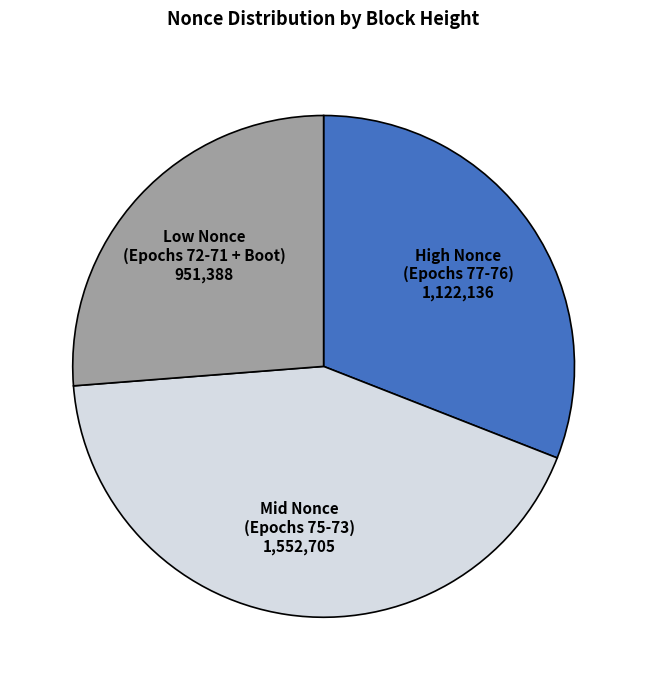

Is there any slice that represents more than half of the pie?

No